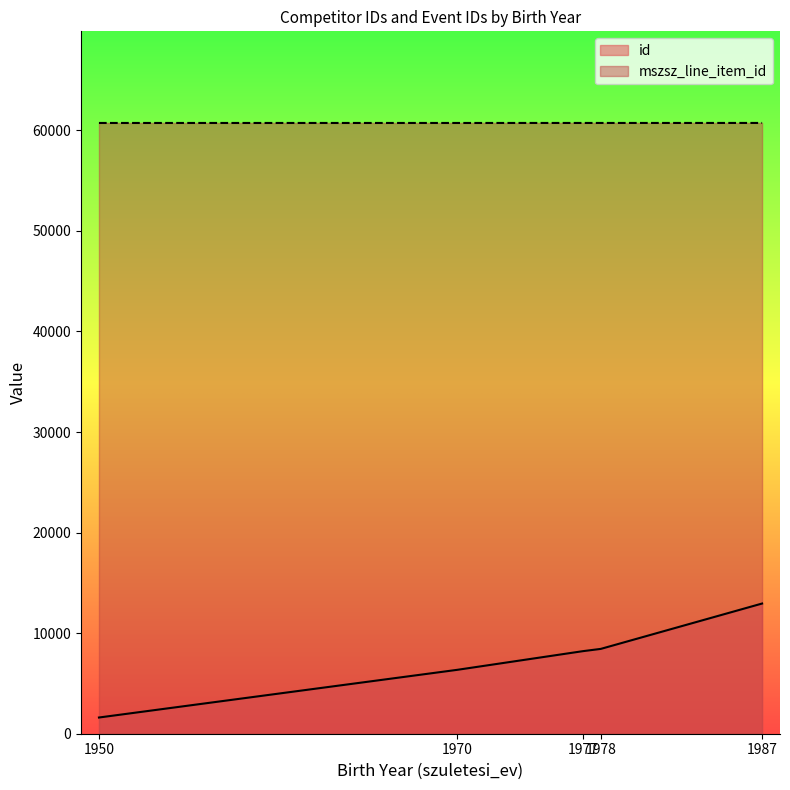

Is it true that mszsz_line_item_id equals 26312 at 7?

False